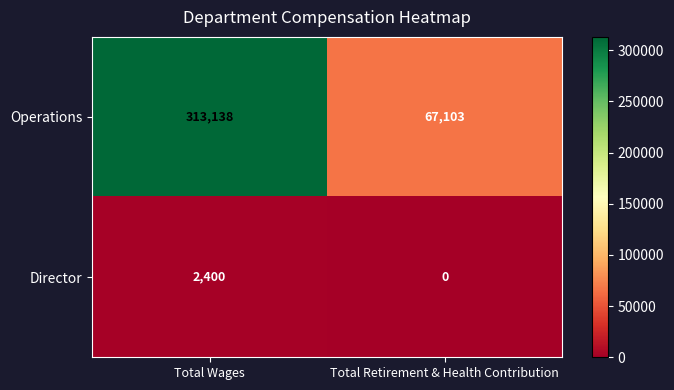

What is the difference between the maximum and minimum values in the Director series?

2400